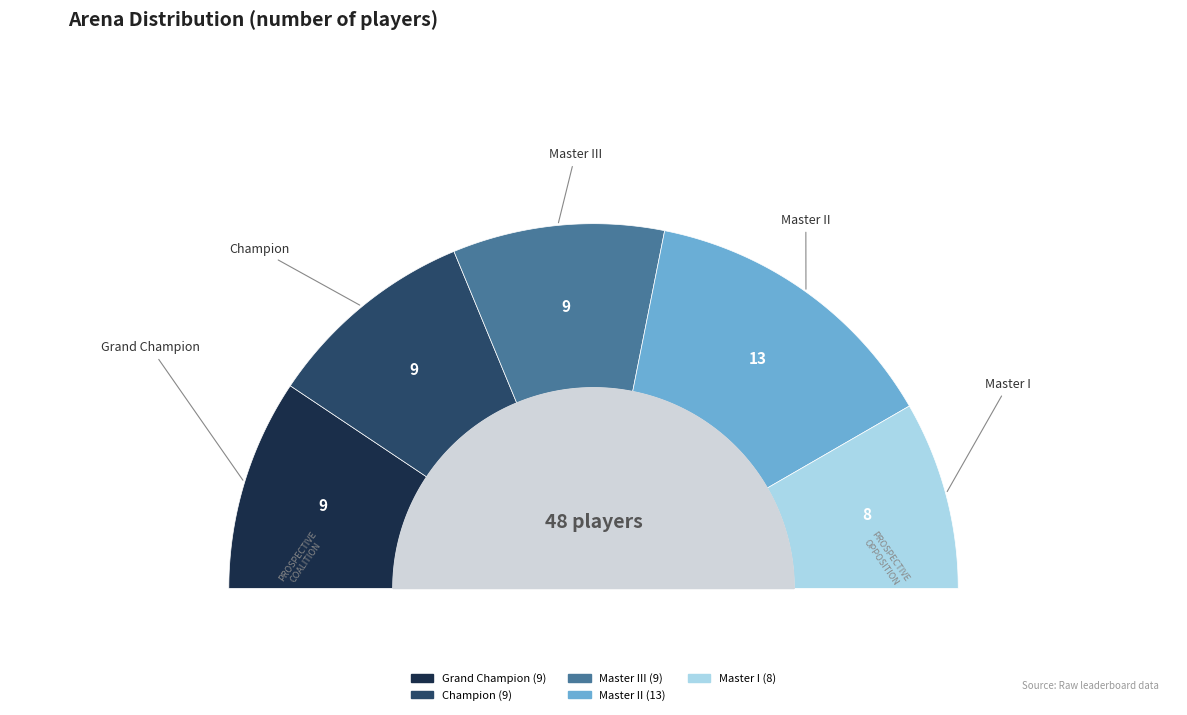

What percentage do Grand Champion and Master I together represent?

35.4%